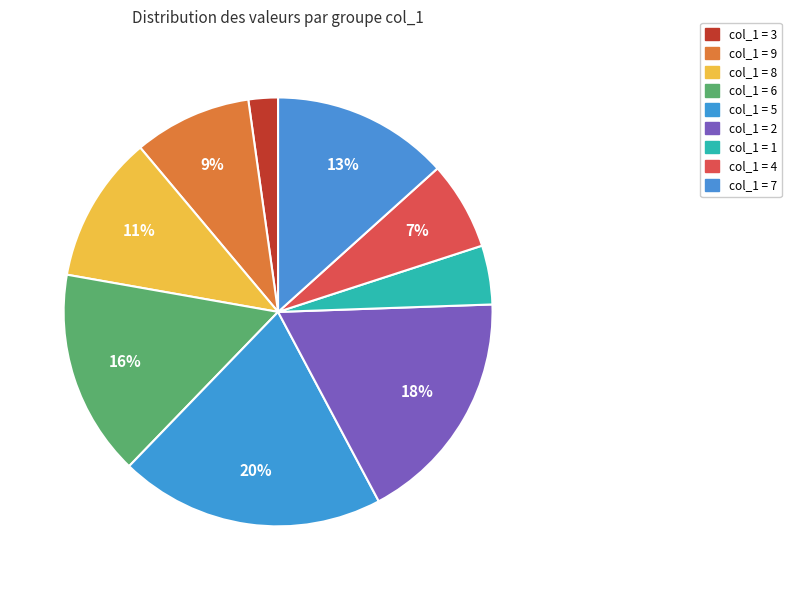

How many slices are in this pie chart?

9